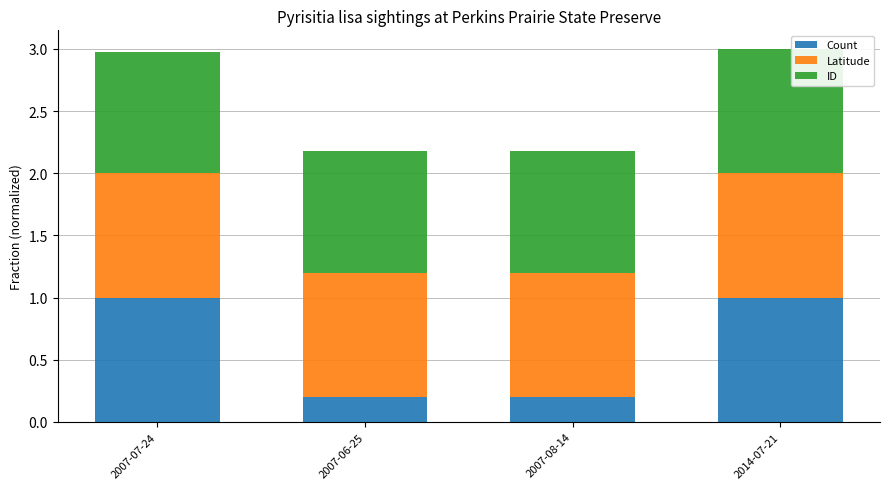

What is the sum of the Count values at 2007-08-14 and 2007-07-24?

1.2